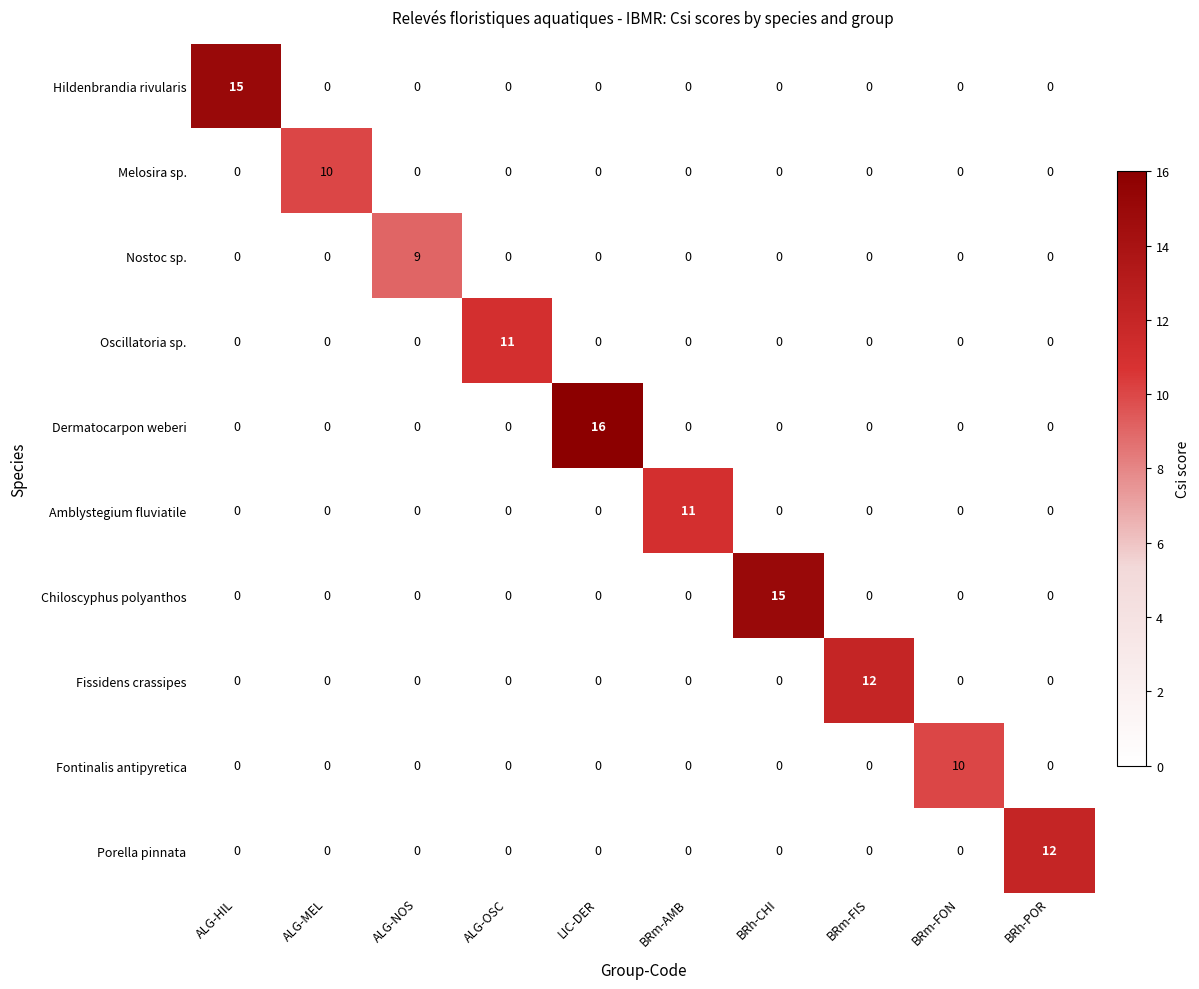

What is the greatest value displayed?

16